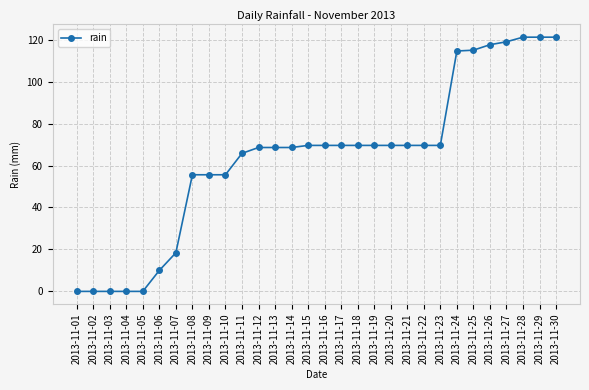

What is the change in value from 2013-11-05 to 2013-11-19?

+69.6